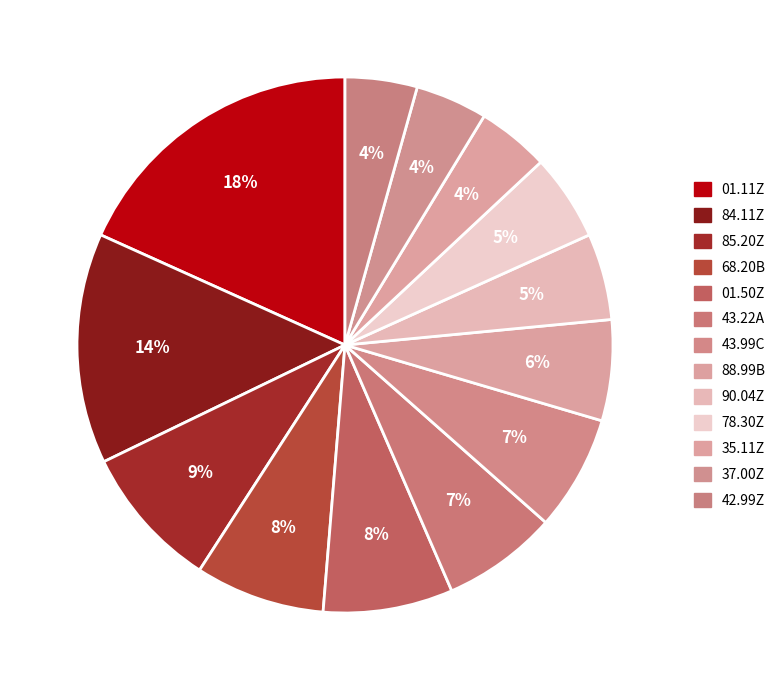

How much of the chart is everything except 01.11Z?

81.7%